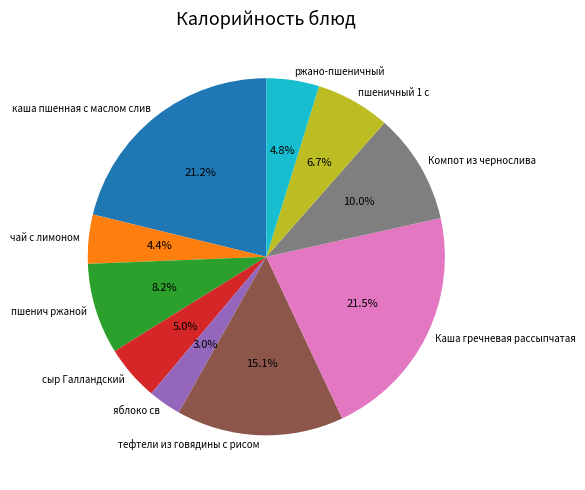

Between пшеничный 1 с and тефтели из говядины с рисом, which is larger?

тефтели из говядины с рисом